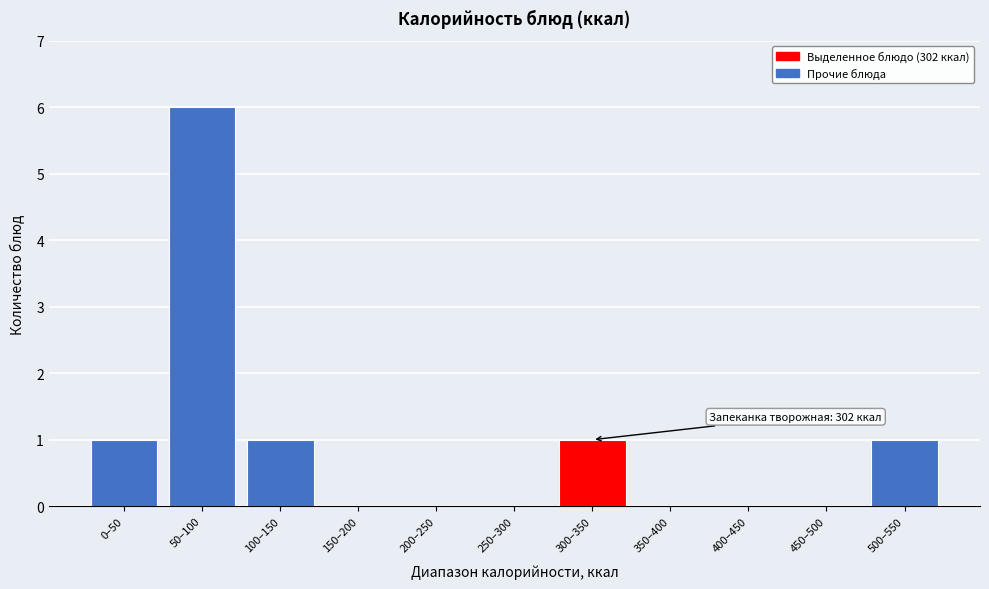

Reading left to right, list all the values displayed in this chart.

0–50=1	50–100=6	100–150=1	150–200=0	200–250=0	250–300=0	300–350=1	350–400=0	400–450=0	450–500=0	500–550=1